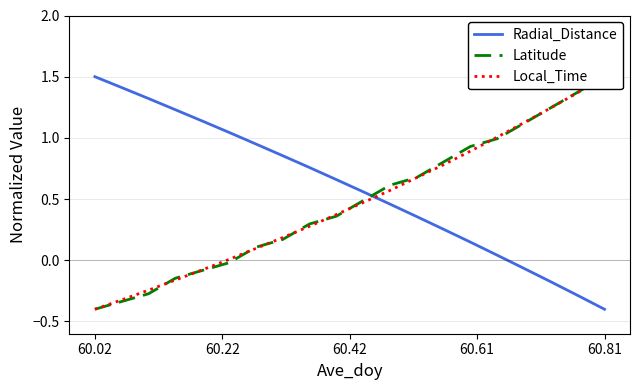

What is the value of the Local_Time point at the 18th from the left?

1.2